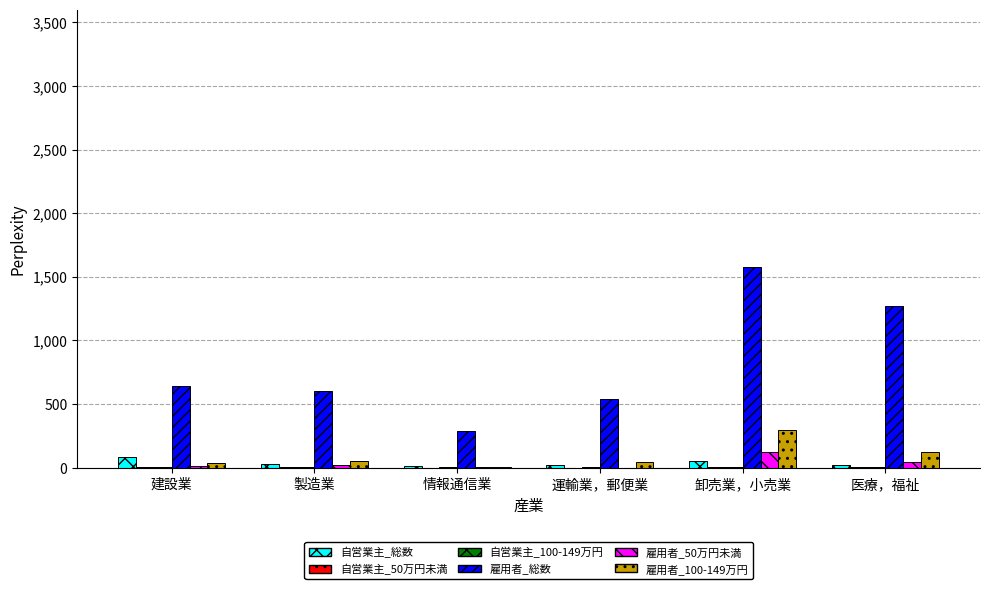

Is the value of 雇用者_100-149万円 at 建設業 greater than the value of 雇用者_総数 at 卸売業，小売業?

No